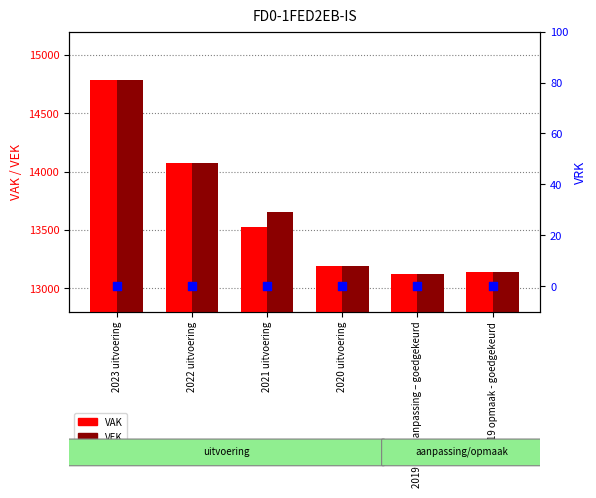

Which series reaches the maximum Y coordinate?

VAK